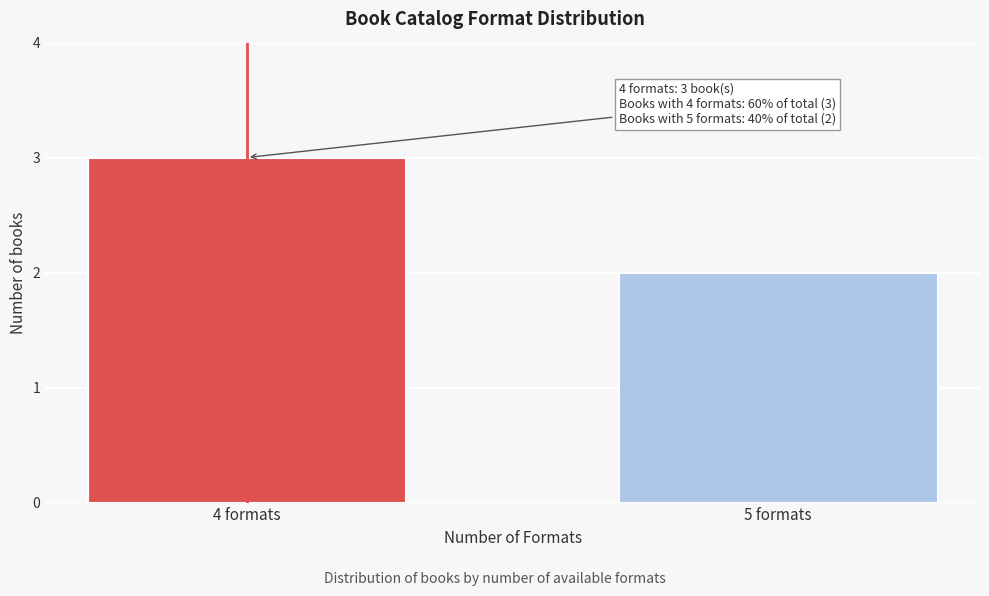

Reading left to right, extract all data points from this chart.

3	2